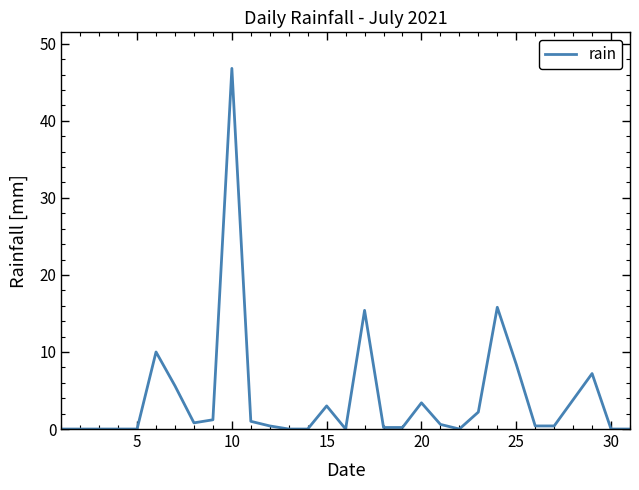

What is the greatest value displayed?

46.8